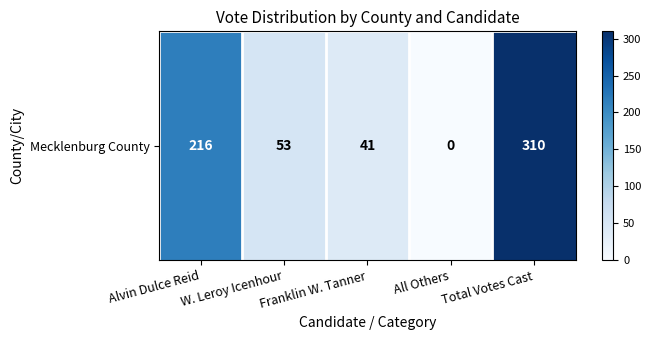

What is the maximum value shown in the chart?

310